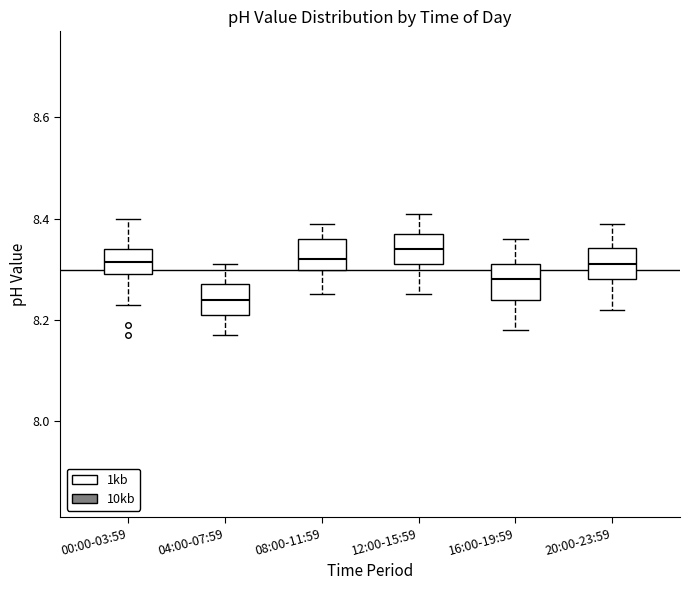

Reading left to right, transcribe this box plot: for each box, give where its median line is, the range the box spans, and where its two whiskers end, as read against the y-axis. The values are not printed on the chart, so give them approximately, as read against the axis.

00:00-03:59: median 8.32, box 8.30 to 8.34, whiskers 8.24 to 8.40
04:00-07:59: median 8.24, box 8.22 to 8.28, whiskers 8.18 to 8.32
08:00-11:59: median 8.32, box 8.30 to 8.36, whiskers 8.26 to 8.40
12:00-15:59: median 8.34, box 8.32 to 8.38, whiskers 8.26 to 8.42
16:00-19:59: median 8.28, box 8.24 to 8.32, whiskers 8.18 to 8.36
20:00-23:59: median 8.32, box 8.28 to 8.34, whiskers 8.22 to 8.40